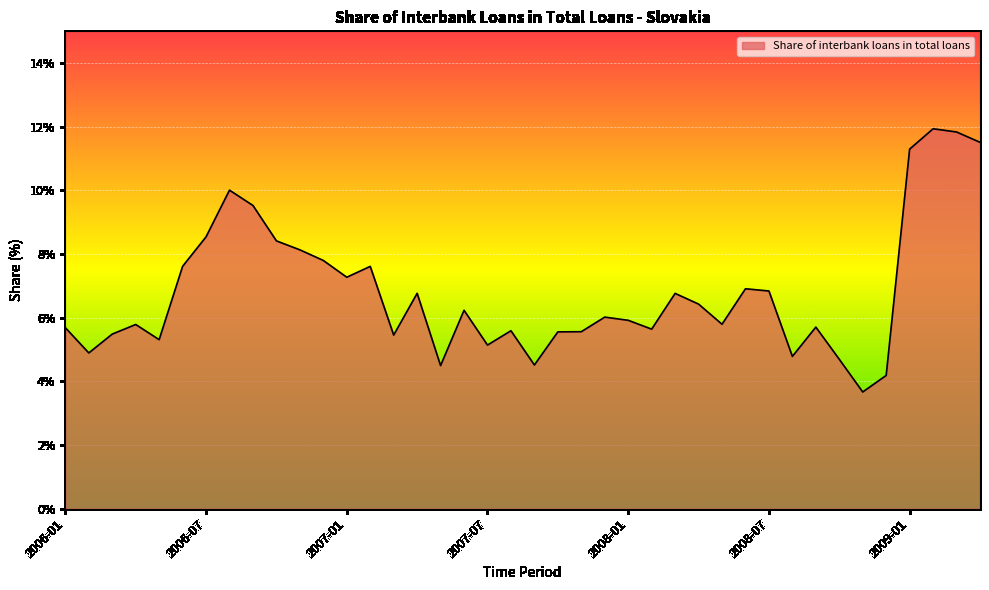

What is the difference between the maximum and minimum values?

8.3